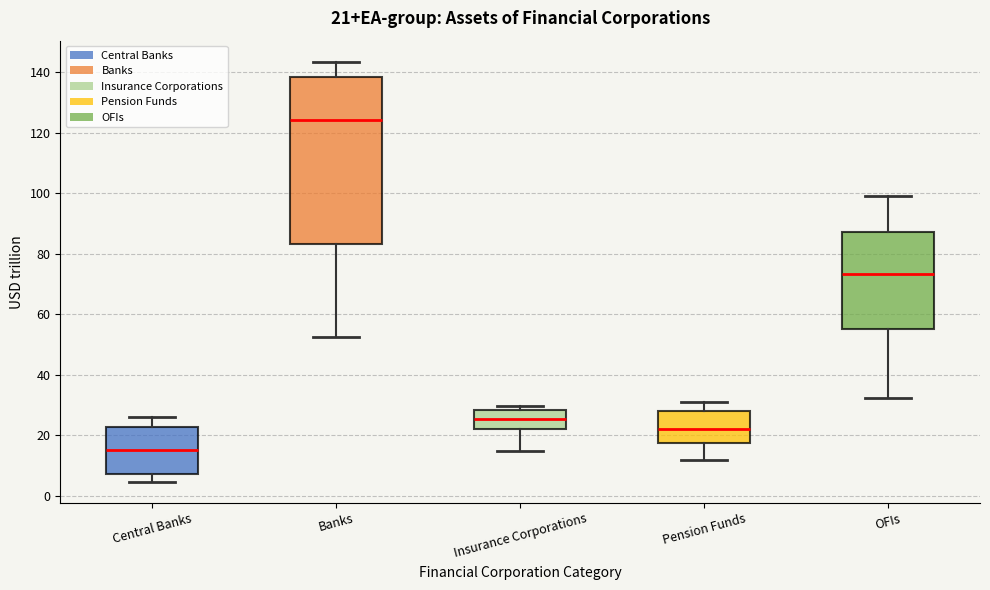

Which box is the tallest, from its lower edge to its upper edge?

Banks